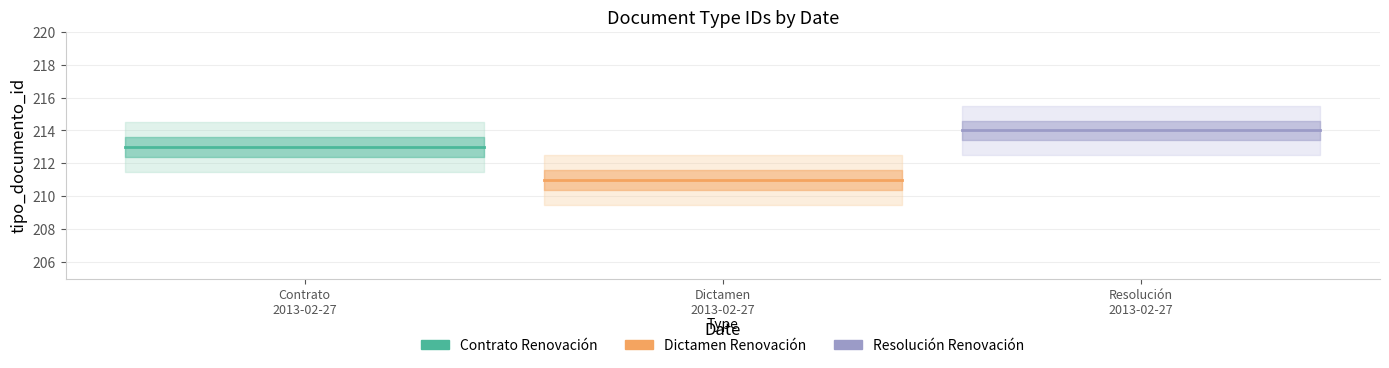

Is it true that Contrato Renovación equals 342 at 10?

False